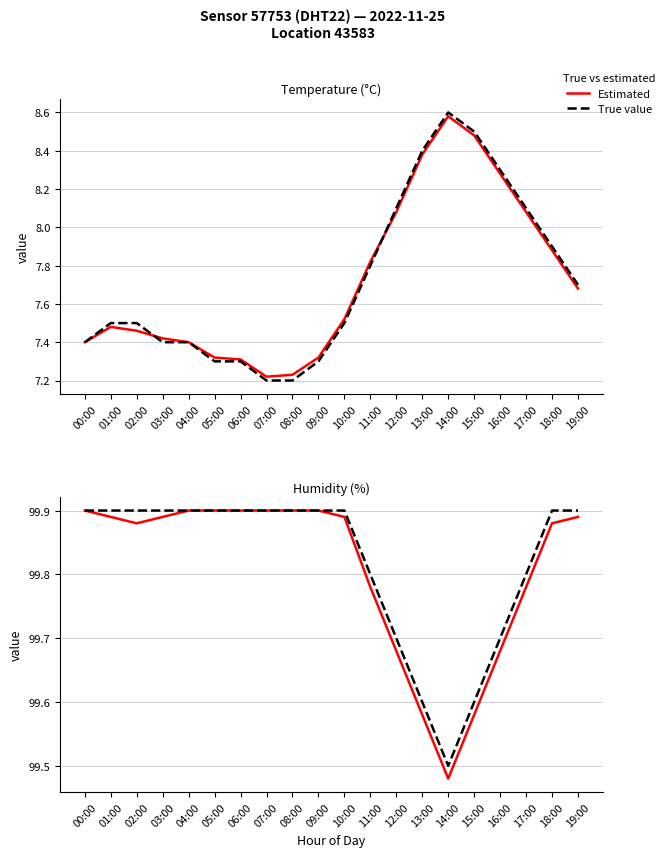

Rank the series at 04:00 from lowest to highest value.

Estimated, True value